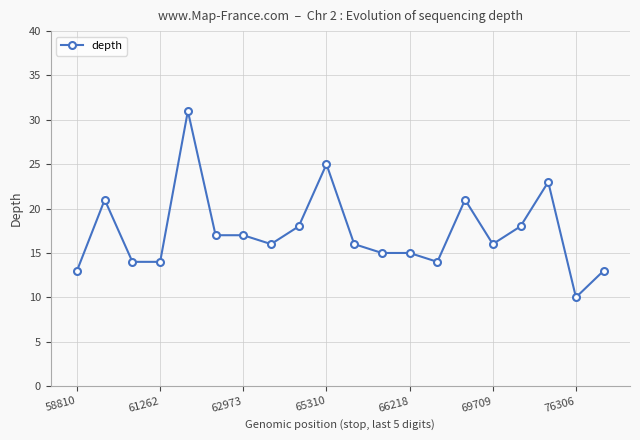

What is the value of the 2nd point from the left?

21